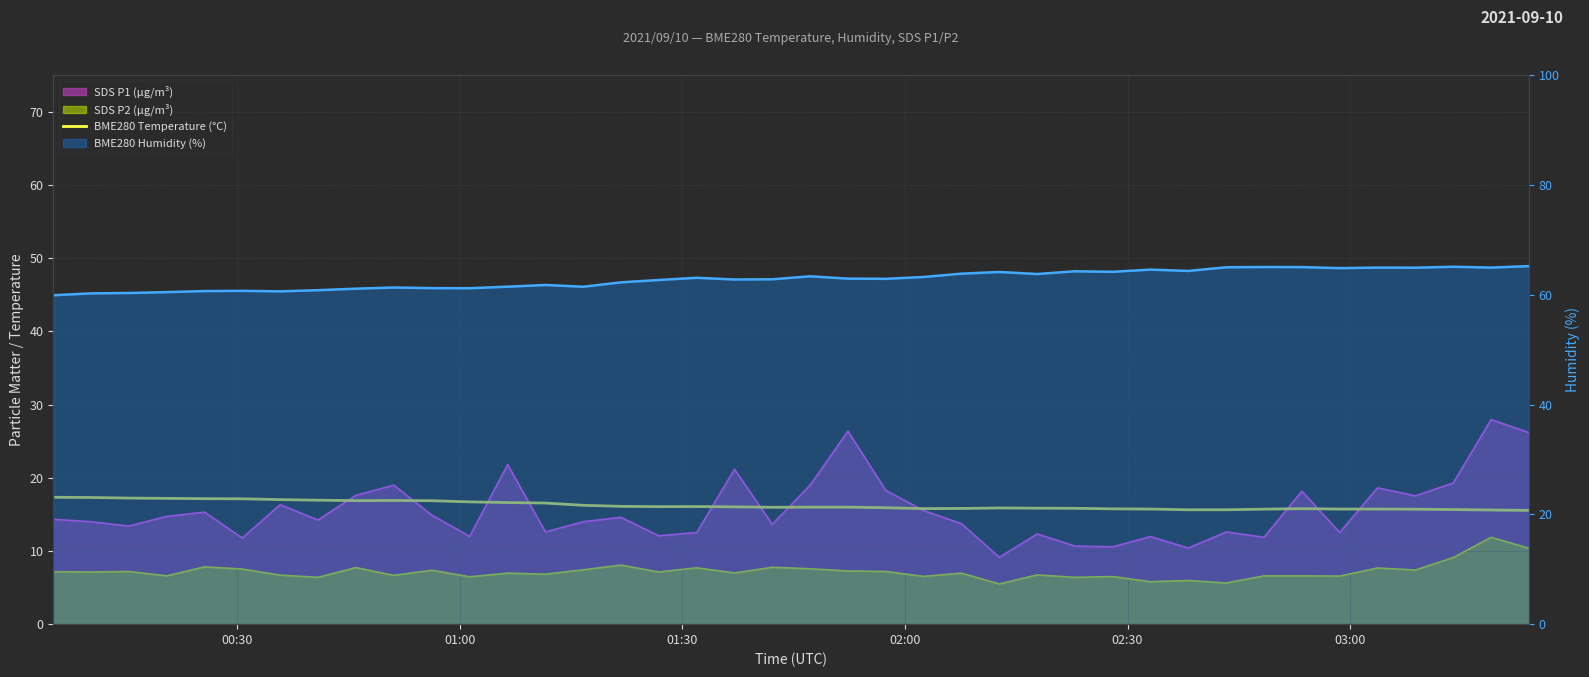

Does the chart display data point markers on the line(s)?

No